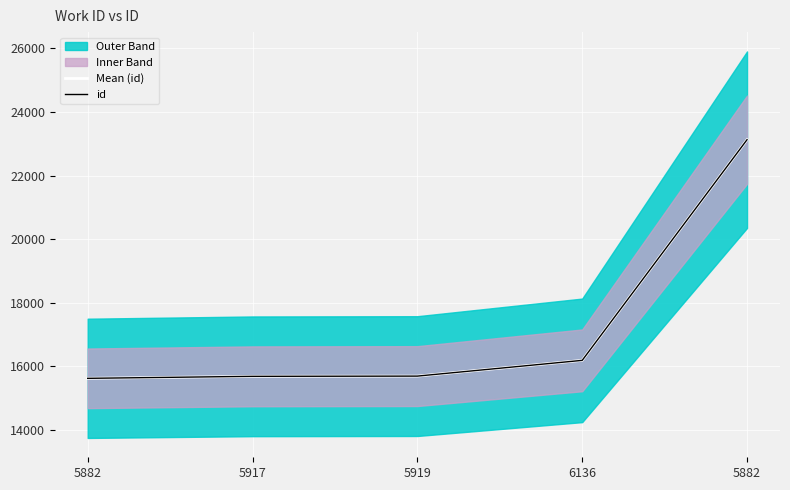

What is the difference between the second highest and second lowest values in the id series?

502